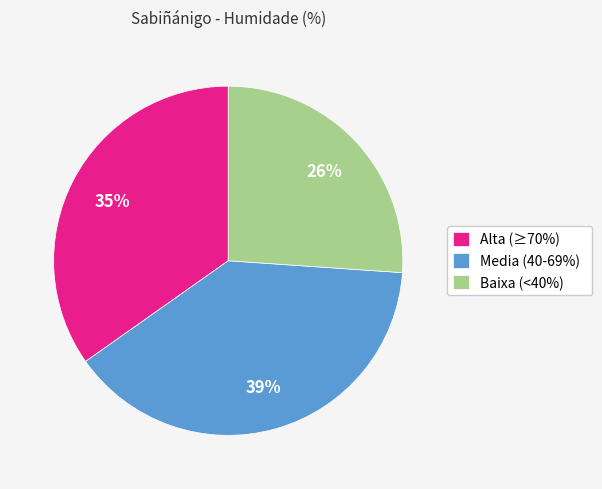

Combined, do Media (40-69%) and Alta (≥70%) account for over 50%?

Yes